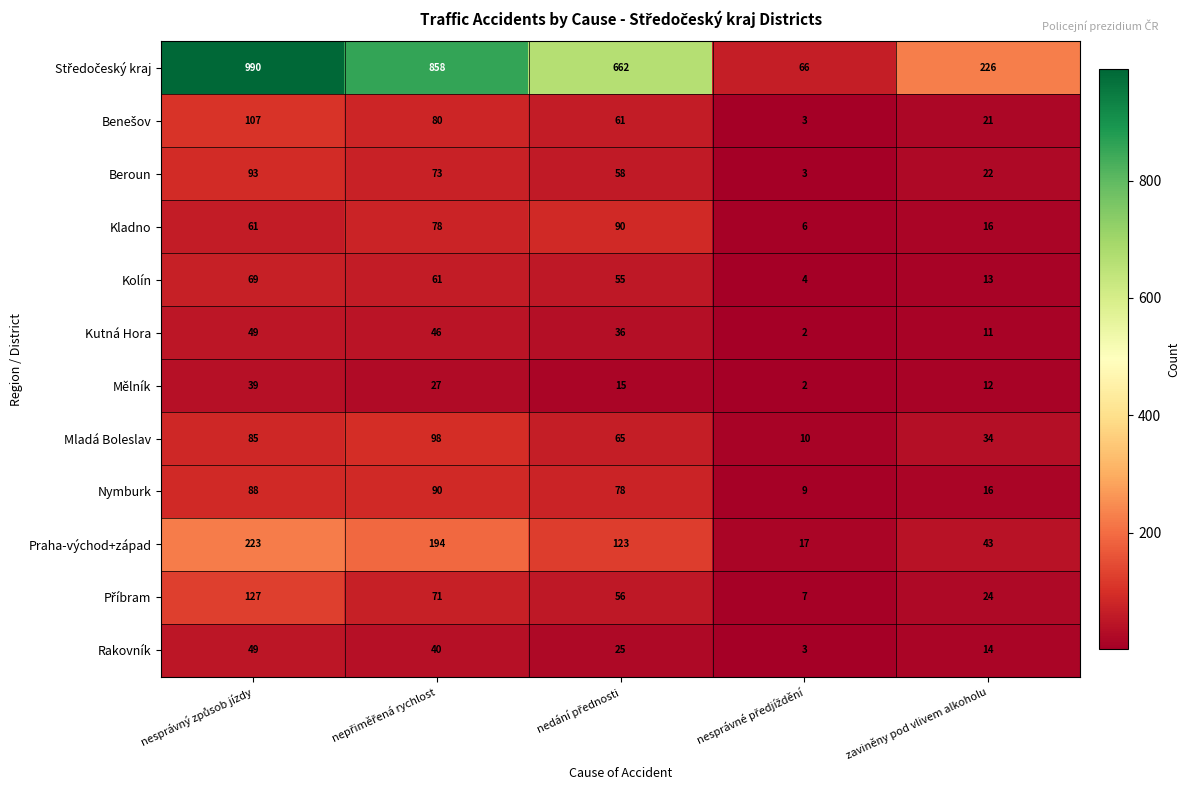

What is the minimum value shown in the chart?

2